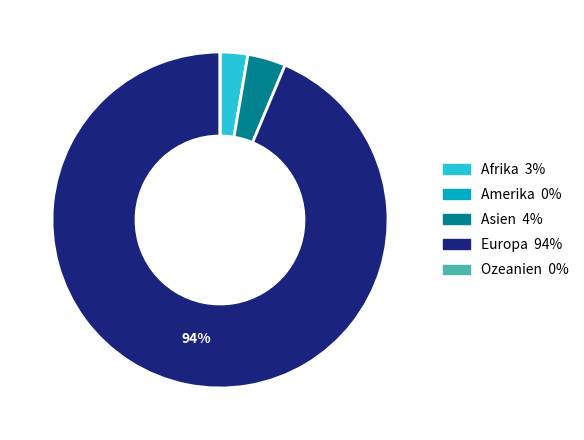

To the nearest percent, what is the combined percentage of Europa and Asien?

97%